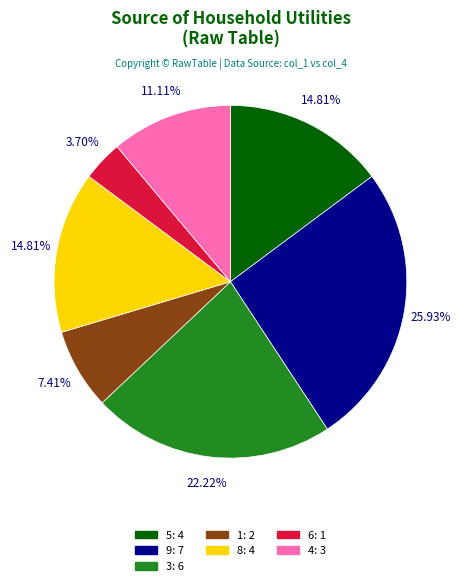

Does any single category account for the majority?

No